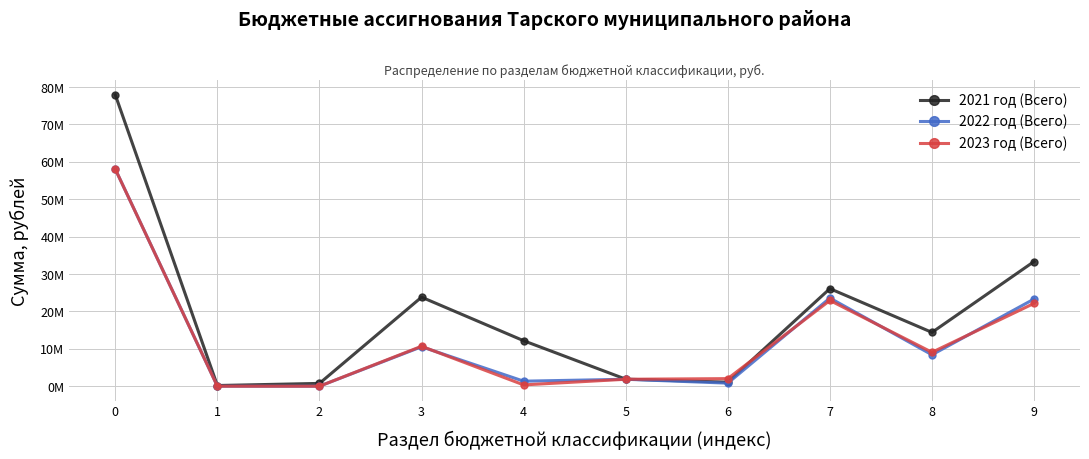

What is the value of the 2022 год (Всего) point at the 10th from the left?

23312953.6